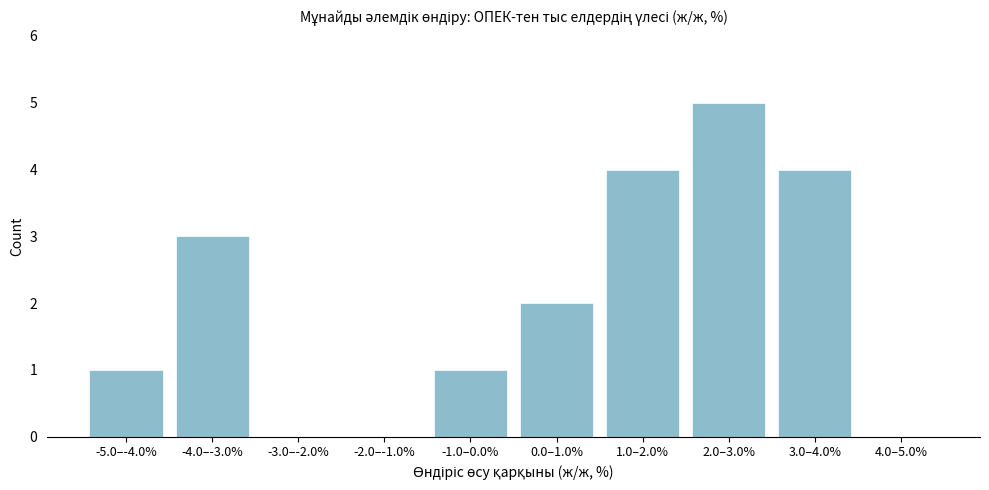

Reading left to right, list all the values displayed in this chart.

-5.0–-4.0%=1	-4.0–-3.0%=3	-3.0–-2.0%=0	-2.0–-1.0%=0	-1.0–0.0%=1	0.0–1.0%=2	1.0–2.0%=4	2.0–3.0%=5	3.0–4.0%=4	4.0–5.0%=0